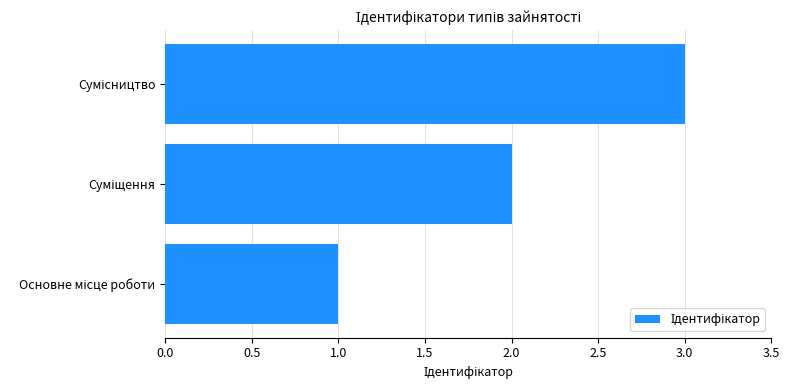

How many data points does each series have?

3